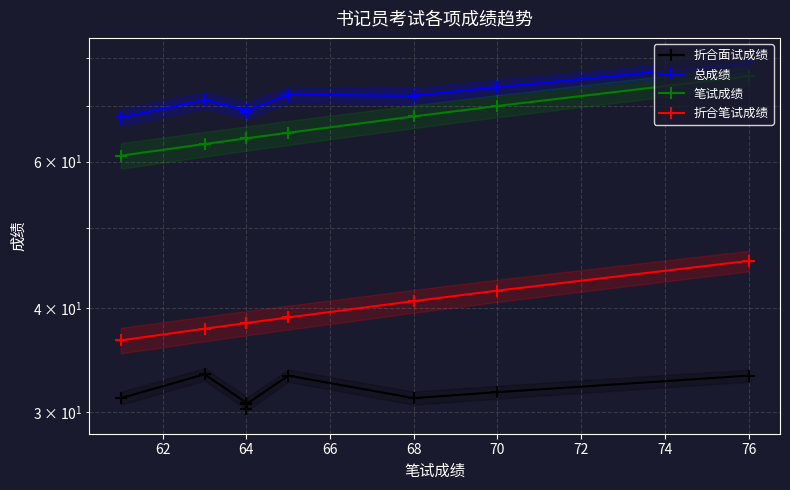

What is the value of the 笔试成绩 point at the 9th from the left?

76.0